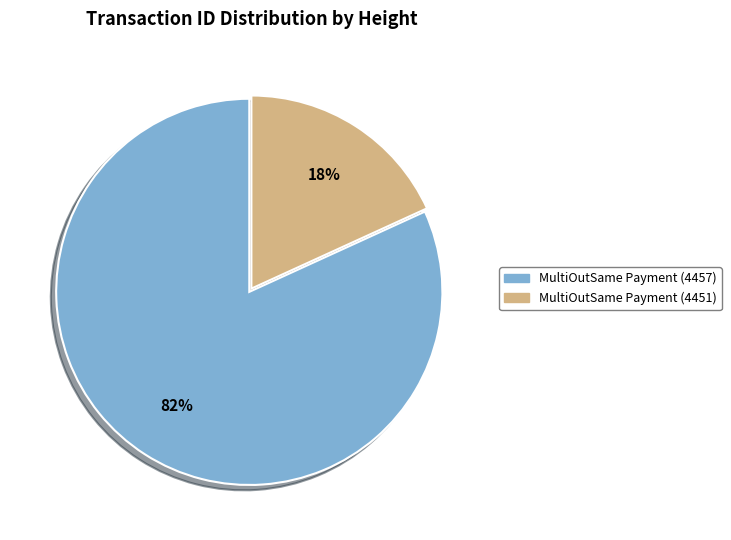

Which slice represents more than half of the pie?

MultiOutSame Payment (4457)